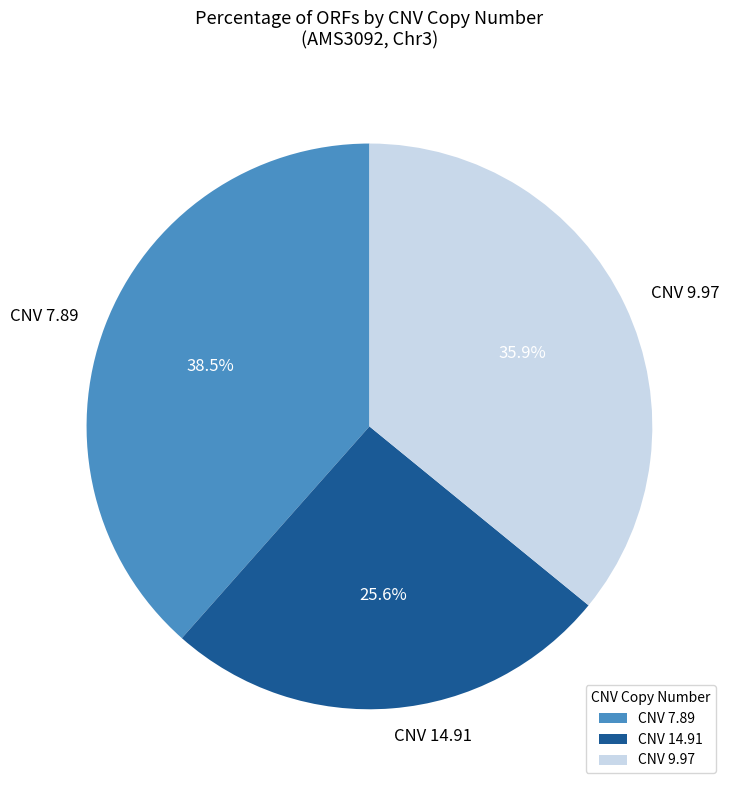

What is the smallest slice in the pie chart?

CNV 14.91